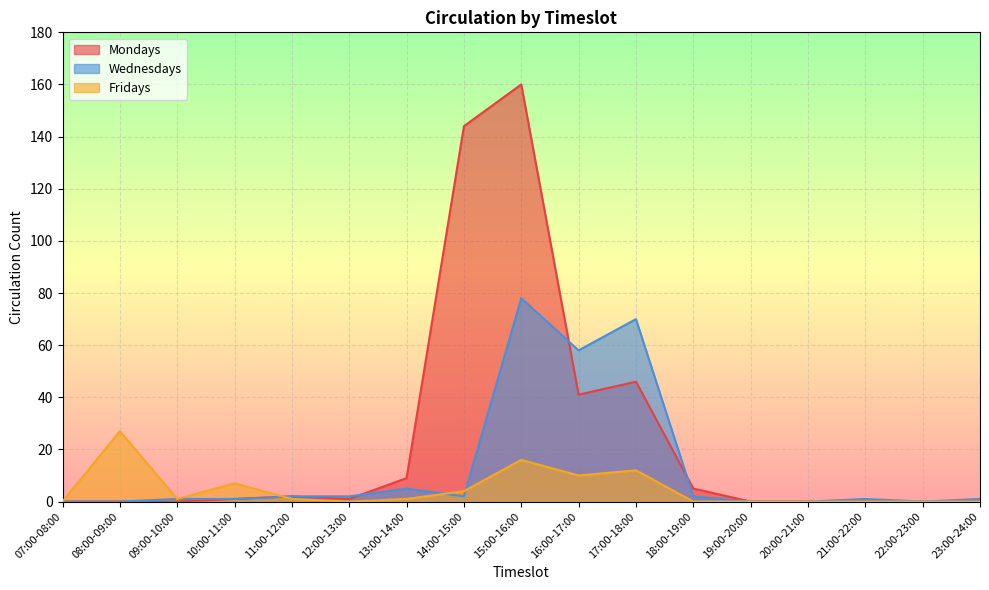

How many data points in Fridays are less than 1?

8